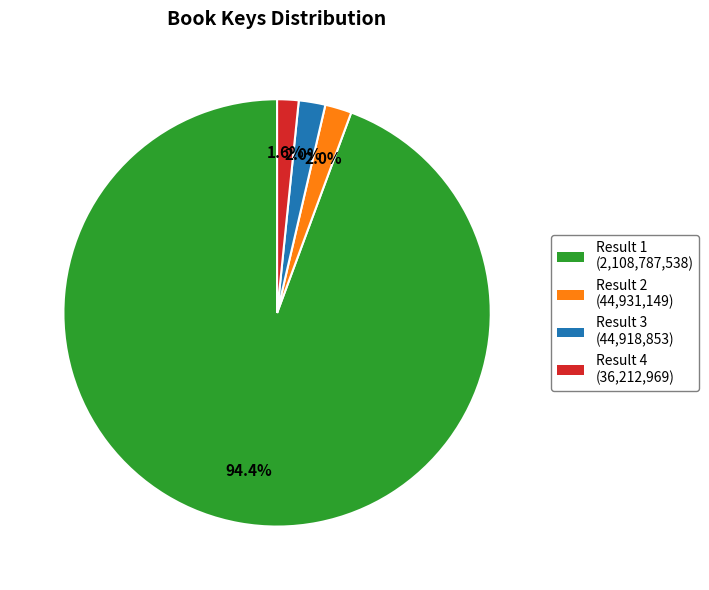

Does any single category account for the majority?

Yes